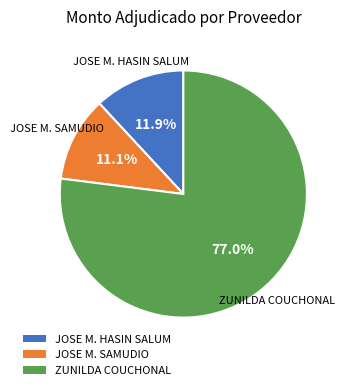

Which category accounts for the majority?

ZUNILDA COUCHONAL